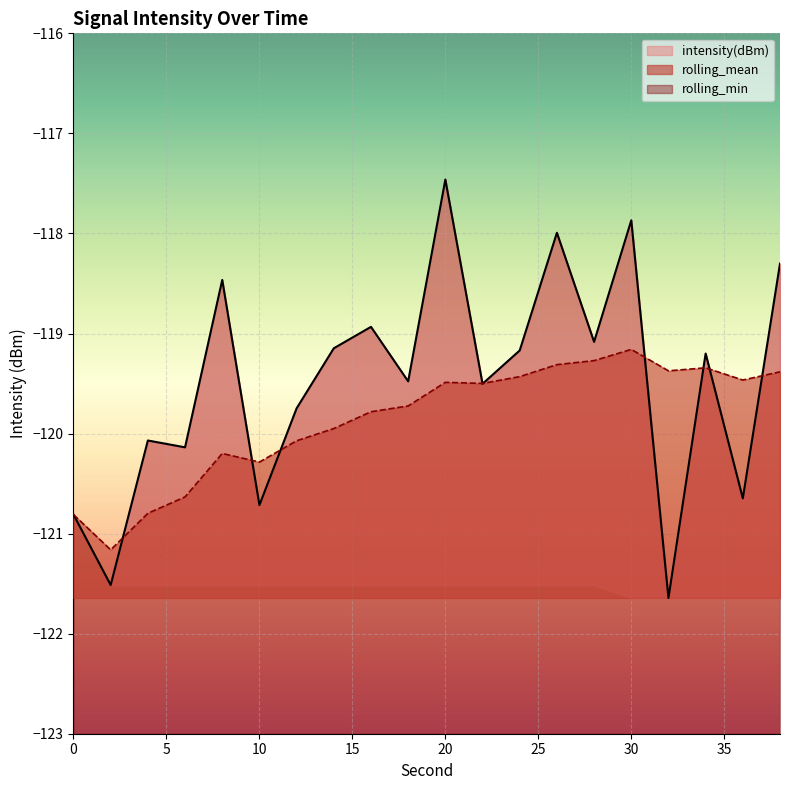

What is the sum of all intensity(dBm) values?

-2389.9